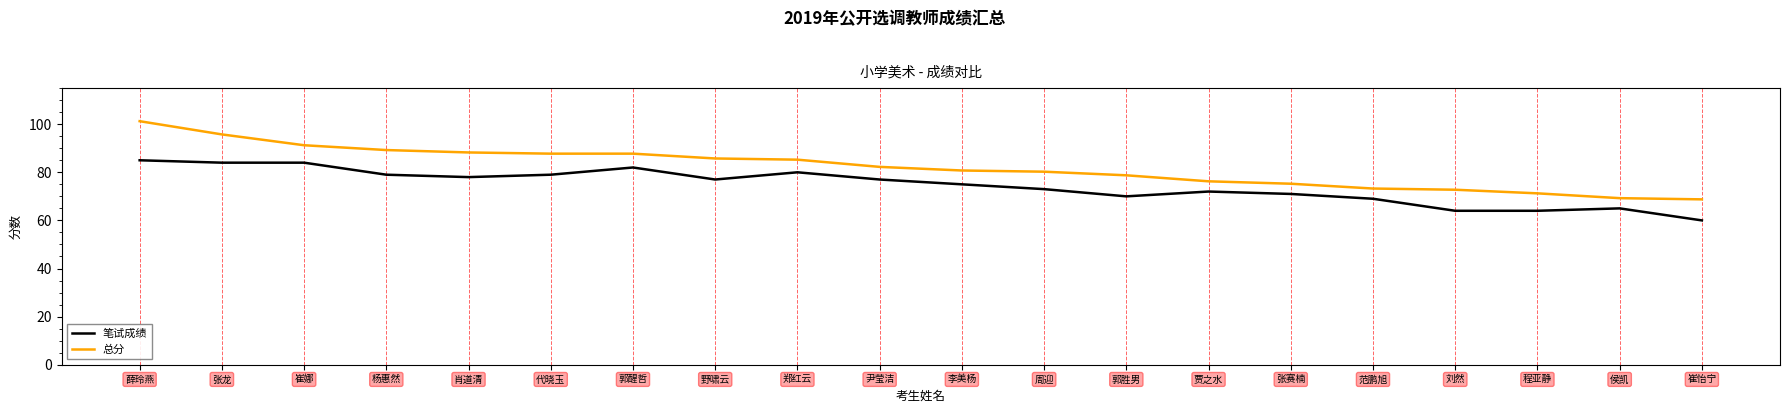

List the series in order of their peak value, lowest first.

笔试成绩, 总分